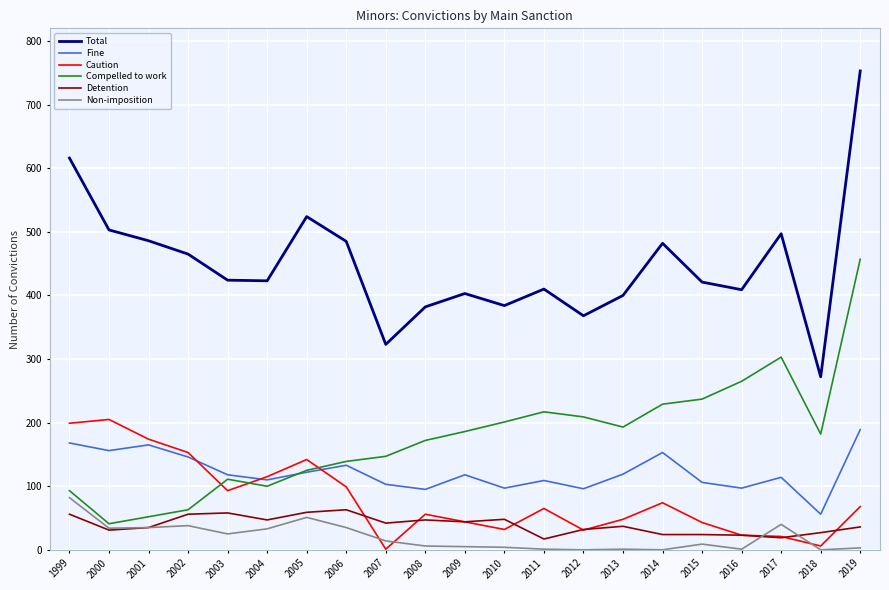

What is the difference between the Detention values at 2016 and 2019?

13